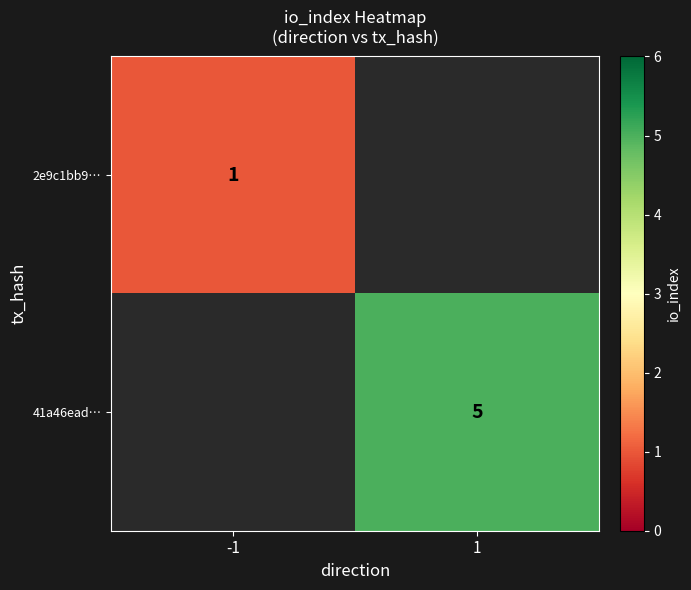

Is the value of 41a46ead… at 1 greater than the value of 2e9c1bb9… at -1?

Yes